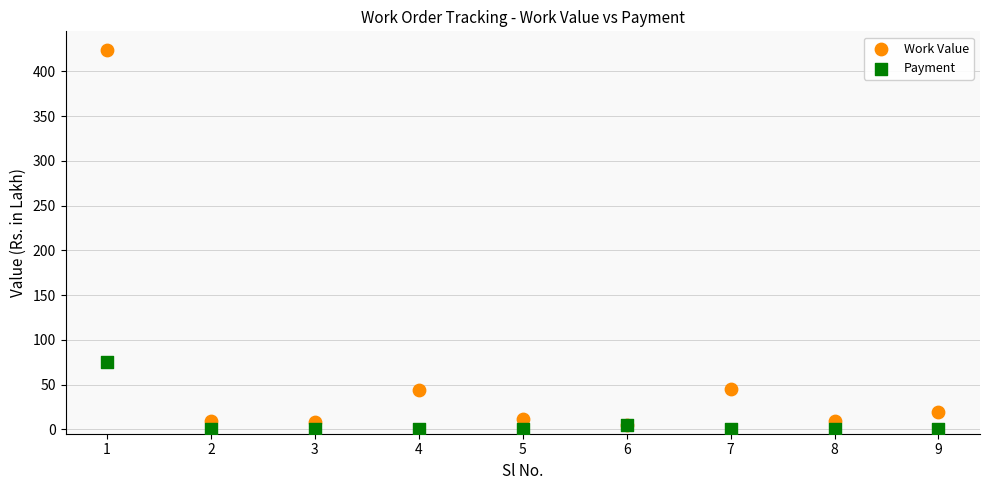

In the Work Value series, what Y value is closest to 214?

45.1